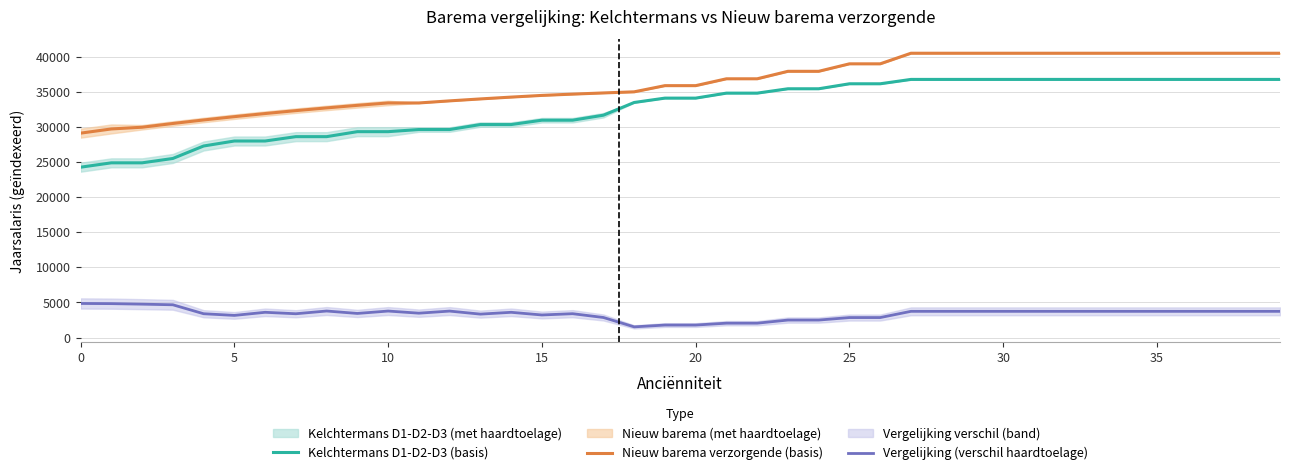

The value of Kelchtermans D1-D2-D3 (basis) at 0 is 24257.3. True or false?

True